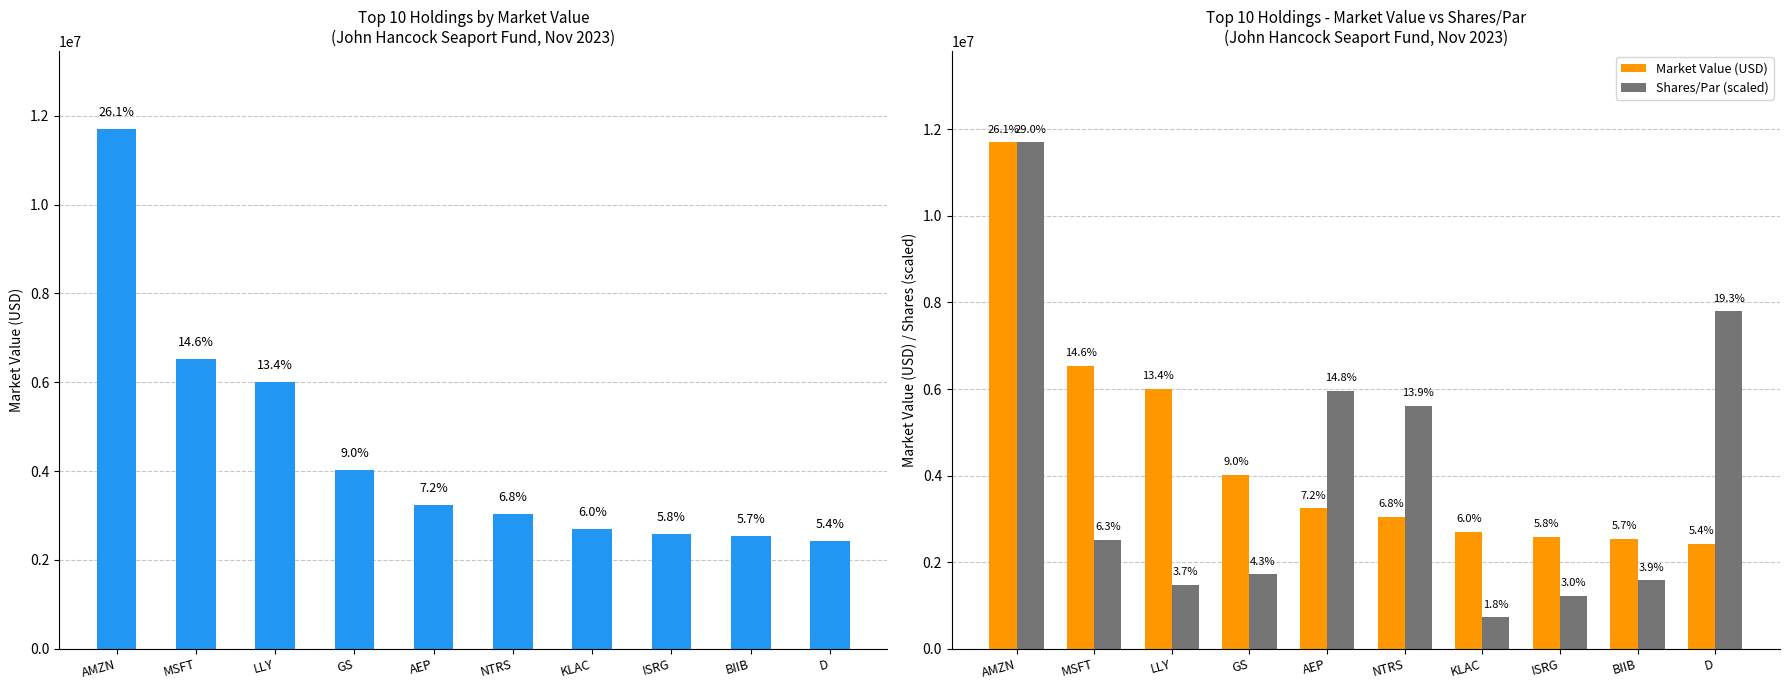

Between AEP and ISRG, which is larger?

AEP